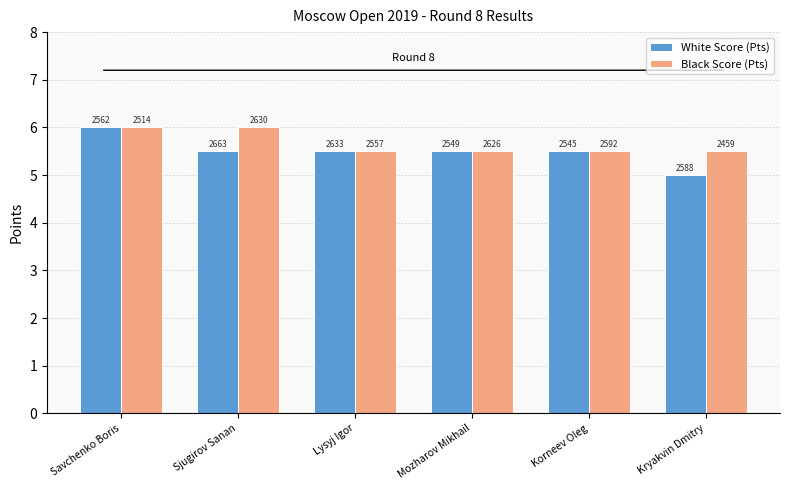

Are the bars horizontal?

No